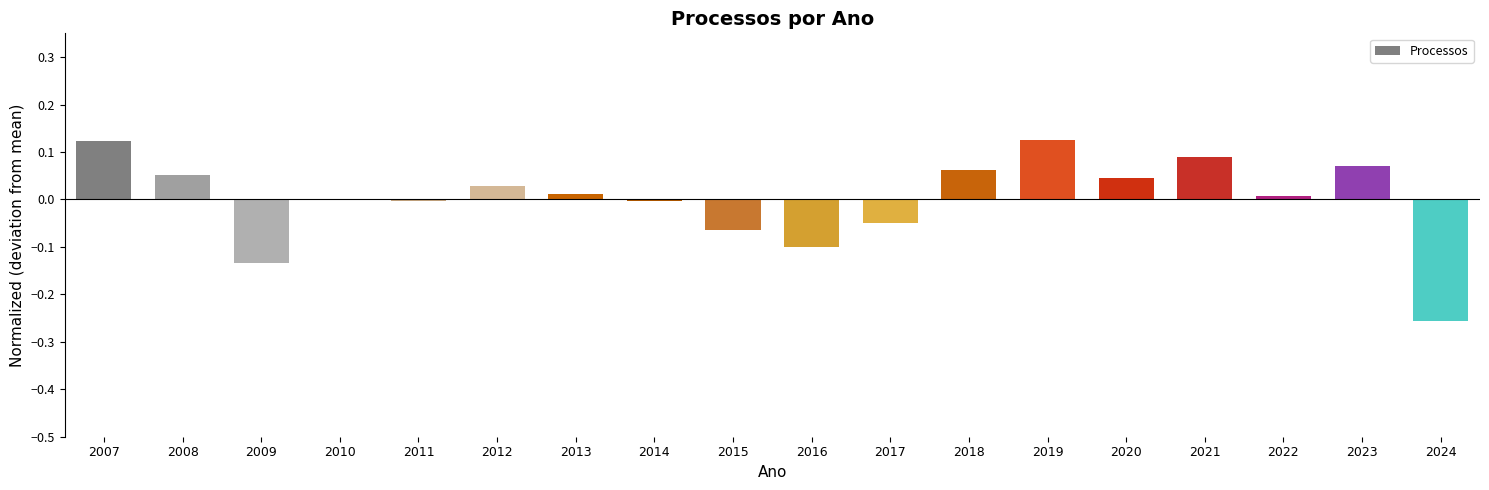

True or false: the data shows -0.0 at 2015.

False